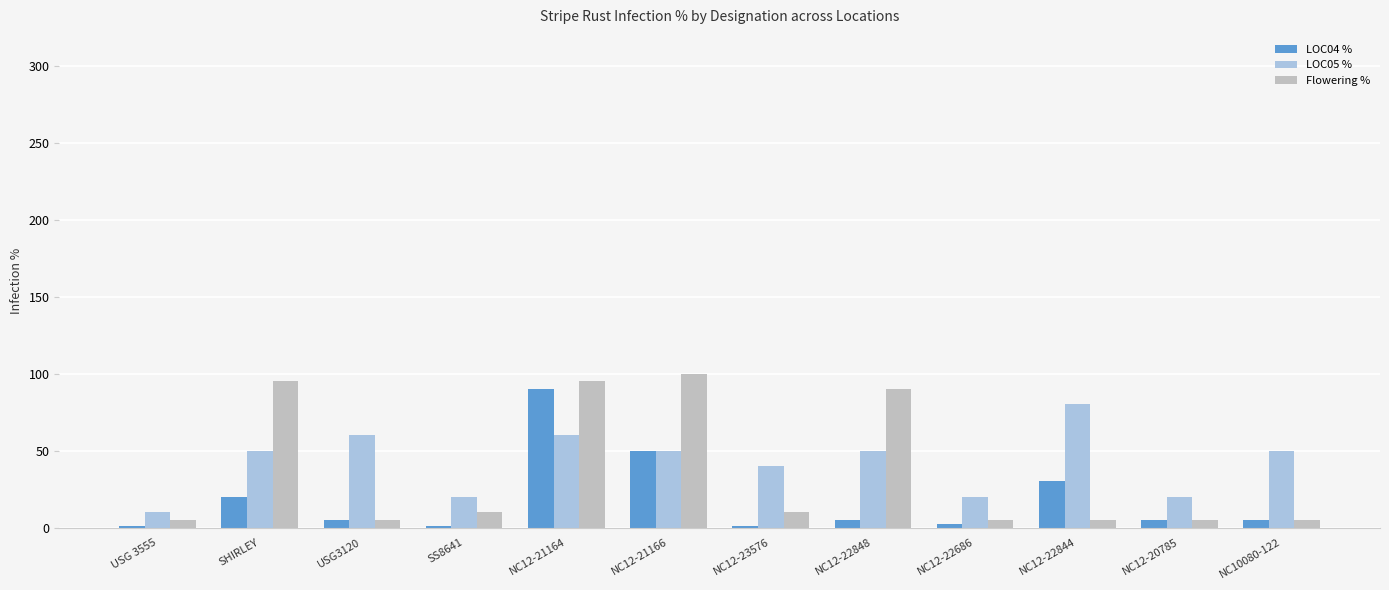

What is the maximum value for LOC04 %?

90